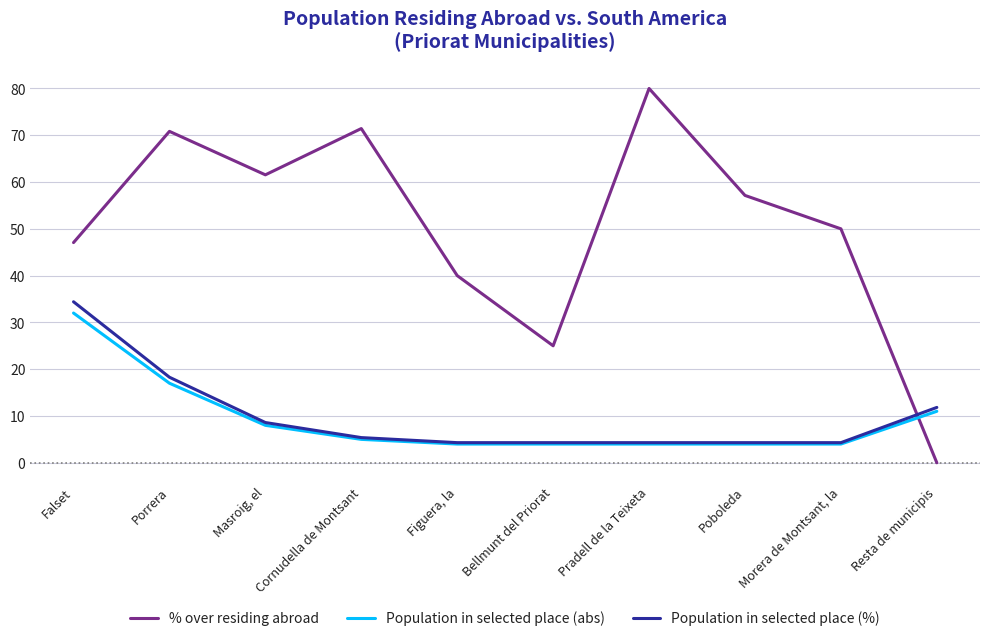

True or false: % over residing abroad and Population in selected place (%) intersect in this chart.

True